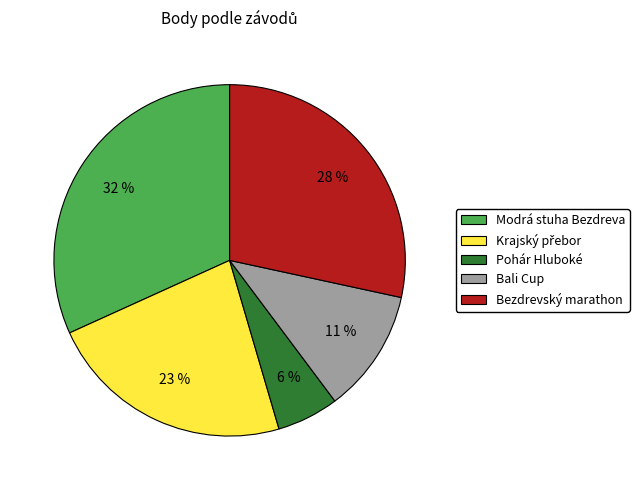

What percentage is the Pohár Hluboké slice, to the nearest percent?

6%